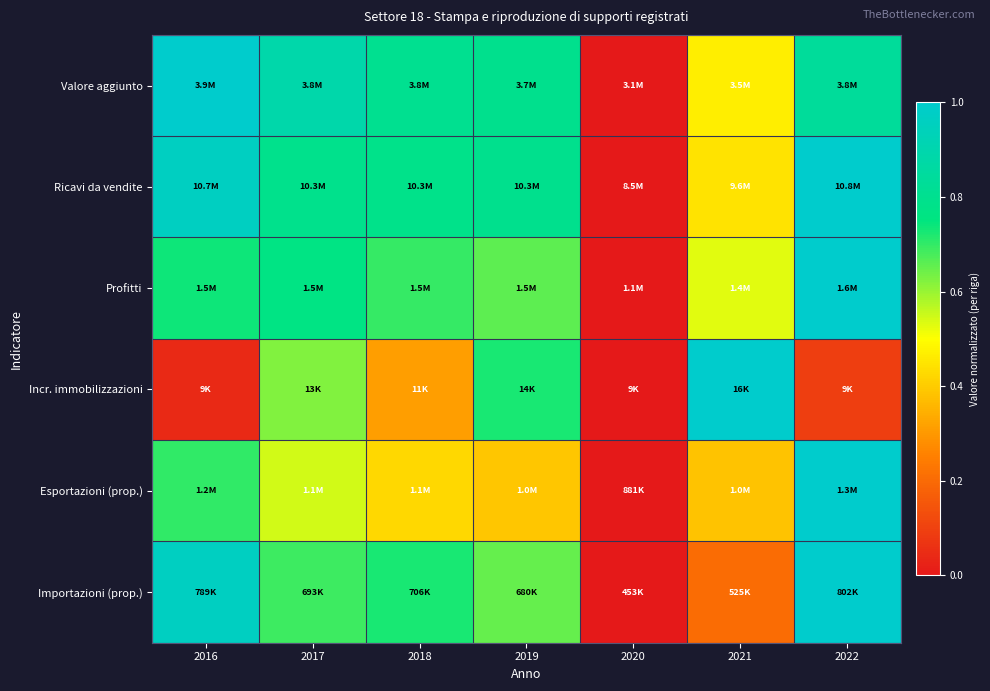

At how many categories does at least one series exceed 0?

6